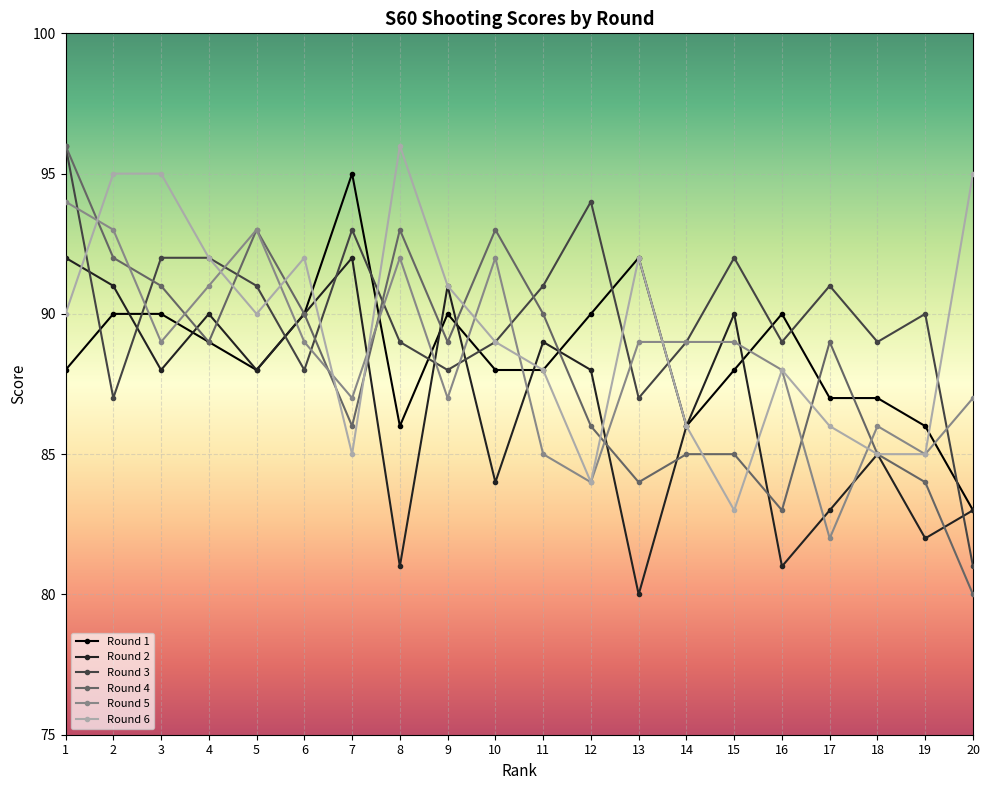

What is the spread (max minus min) of values at 1?

8